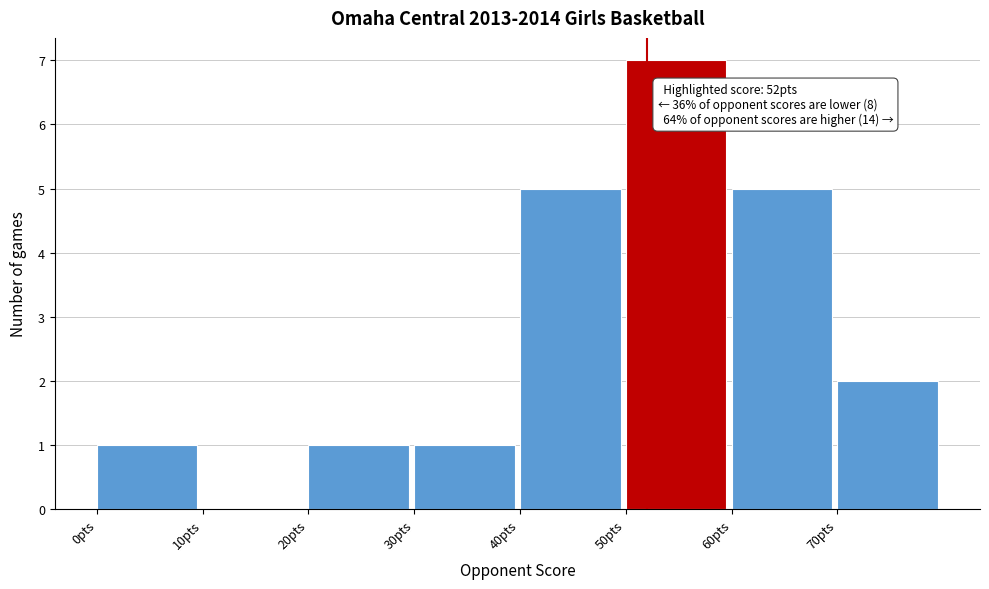

Over which range of the x-axis is the bar tallest?

50 to 60